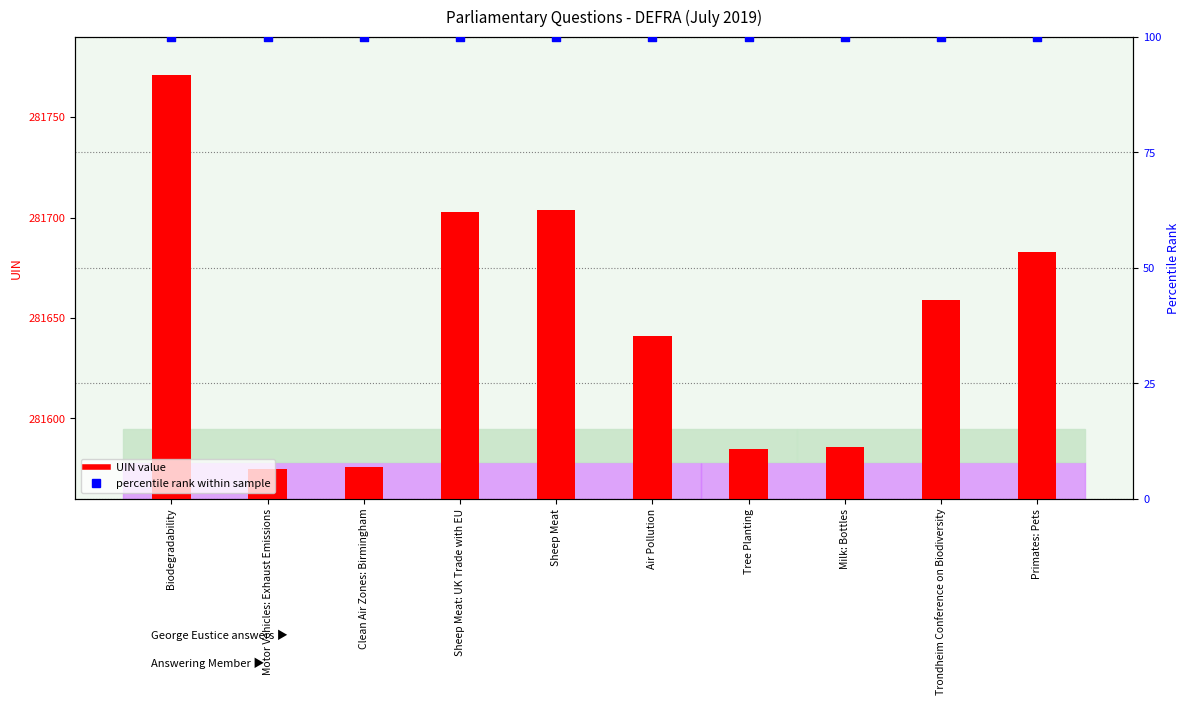

Which series reaches the minimum Y coordinate?

percentile rank within sample